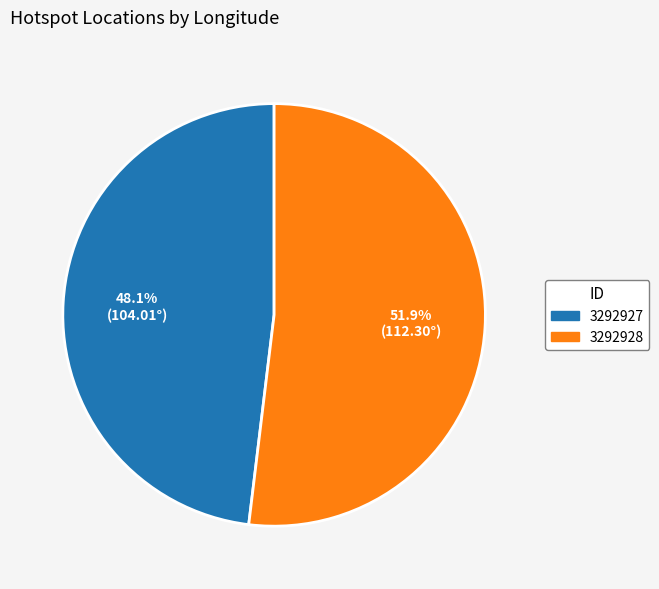

Between 3292927 and 3292928, which is larger?

3292928